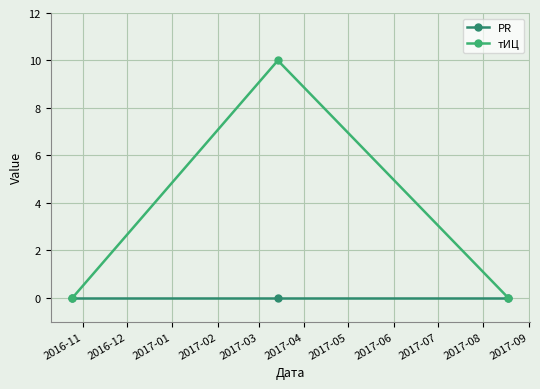

Which series has the largest range (max minus min)?

тИЦ